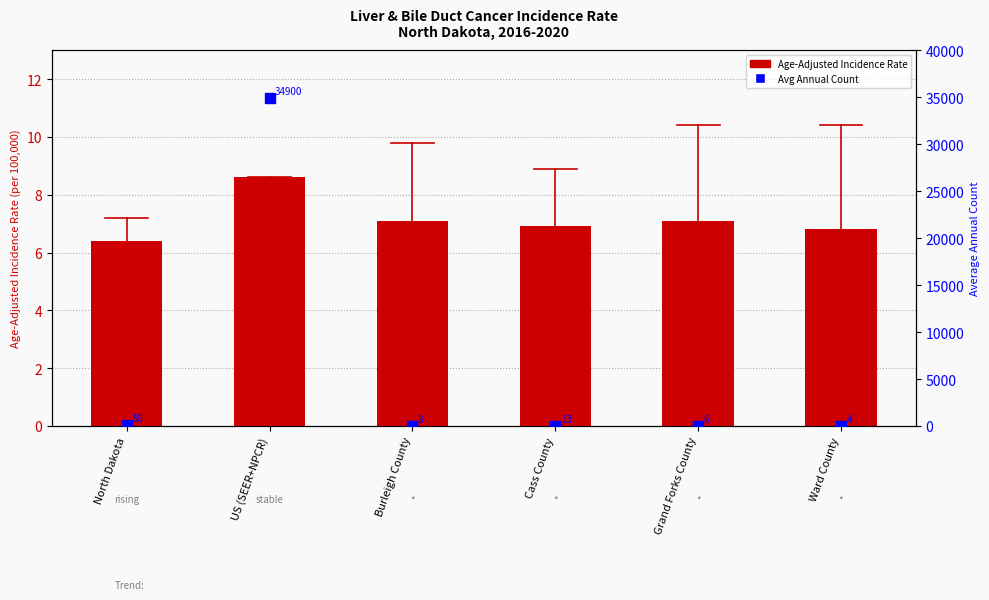

Rank the series by their maximum value, from lowest to highest.

Age-Adjusted Rate, Avg Annual Count